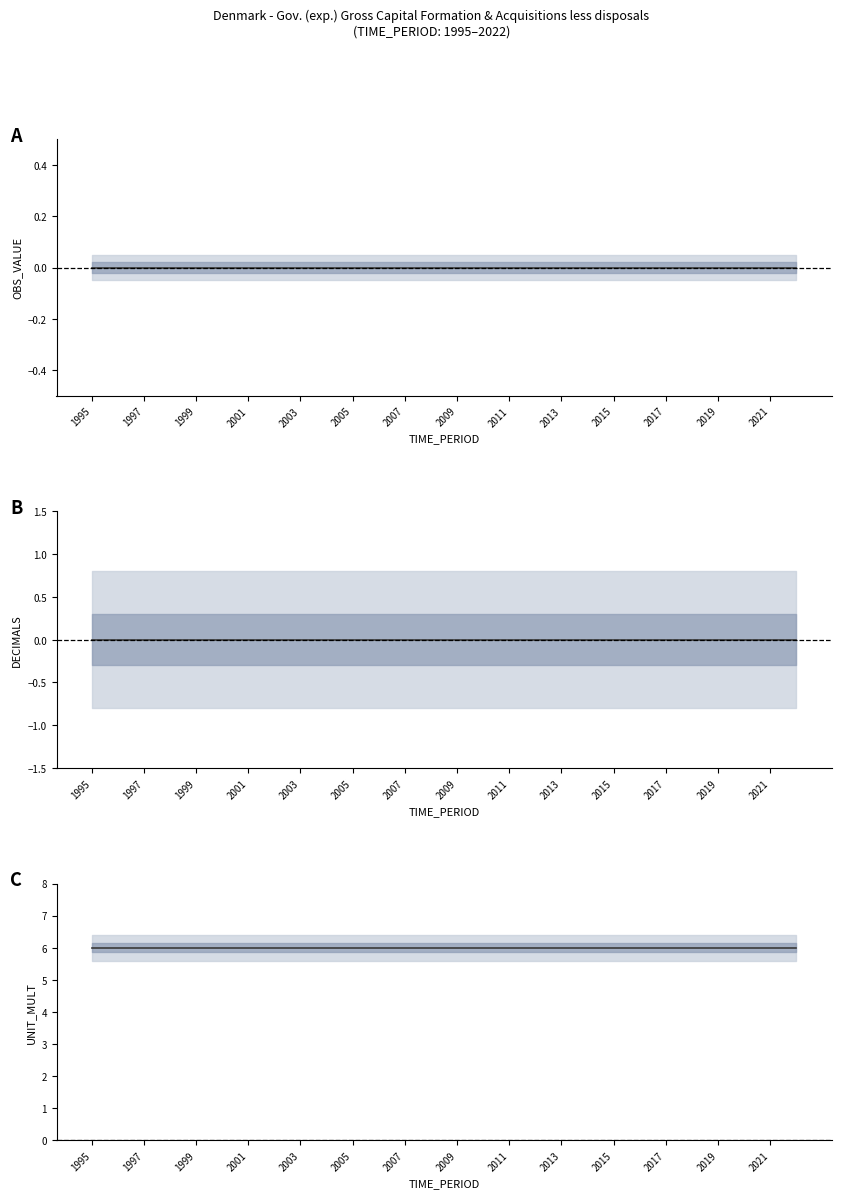

Reading right to left, list all the values displayed in this chart.

OBS_VALUE: 2022=0	2021=0	2020=0	2019=0	2018=0	2017=0	2016=0	2015=0	2014=0	2013=0	2012=0	2011=0	2010=0	2009=0	2008=0	2007=0	2006=0	2005=0	2004=0	2003=0	2002=0	2001=0	2000=0	1999=0	1998=0	1997=0	1996=0	1995=0
DECIMALS: 2022=0	2021=0	2020=0	2019=0	2018=0	2017=0	2016=0	2015=0	2014=0	2013=0	2012=0	2011=0	2010=0	2009=0	2008=0	2007=0	2006=0	2005=0	2004=0	2003=0	2002=0	2001=0	2000=0	1999=0	1998=0	1997=0	1996=0	1995=0
UNIT_MULT: 2022=6	2021=6	2020=6	2019=6	2018=6	2017=6	2016=6	2015=6	2014=6	2013=6	2012=6	2011=6	2010=6	2009=6	2008=6	2007=6	2006=6	2005=6	2004=6	2003=6	2002=6	2001=6	2000=6	1999=6	1998=6	1997=6	1996=6	1995=6